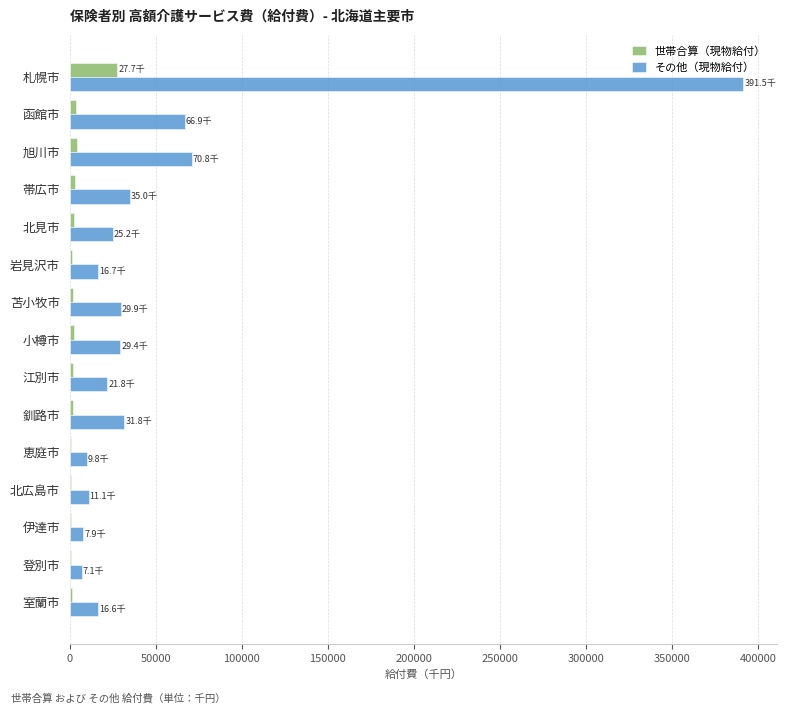

Count the number of categories in the chart.

15